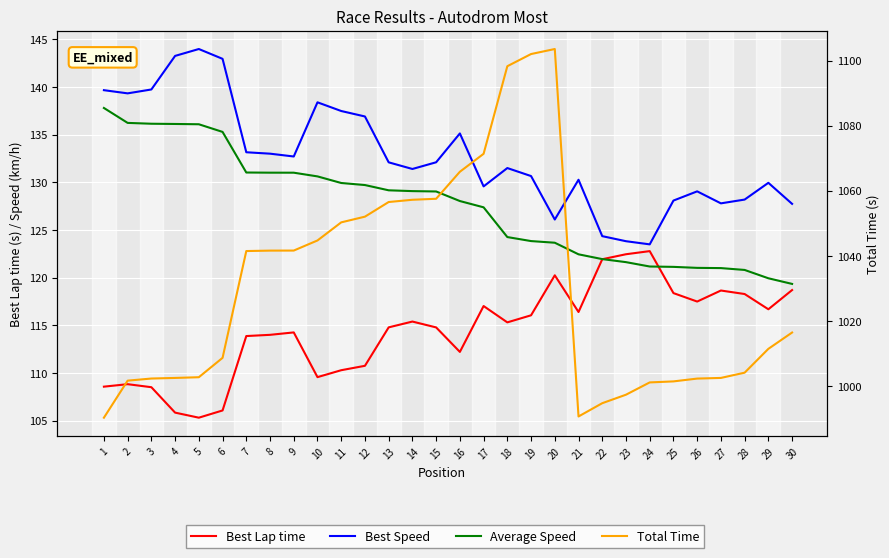

What is the total value across all series at 21?

1359.8